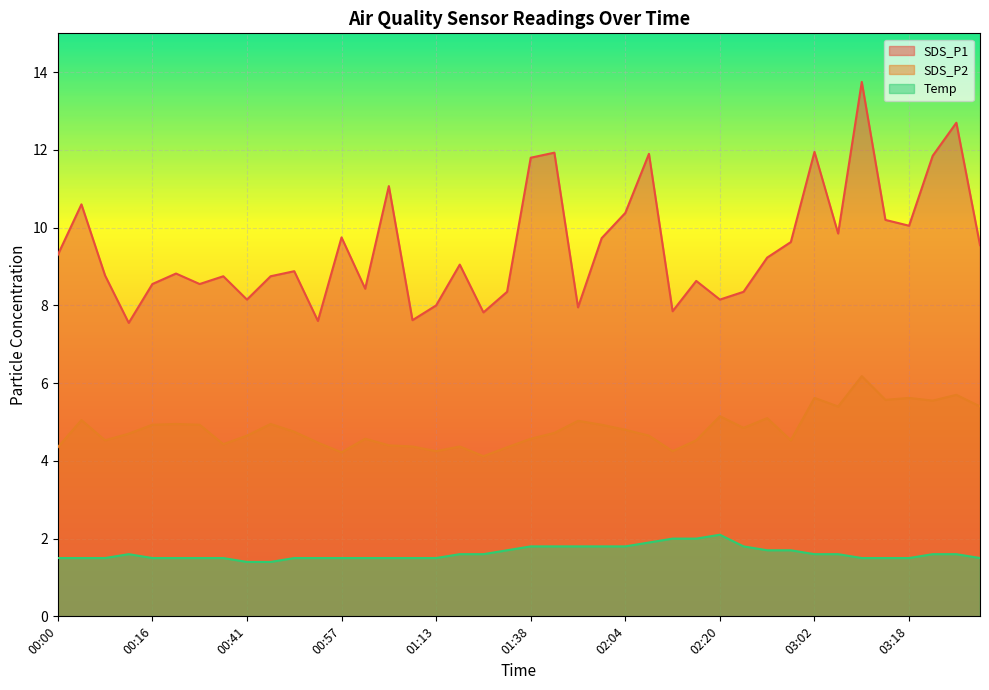

Between 01:01 and 01:05, which series saw the biggest shift?

SDS_P1